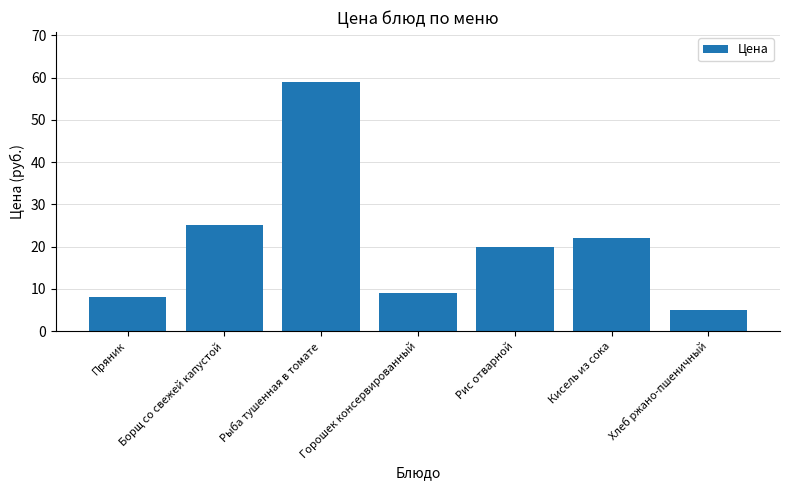

What is the approximate value at Рыба тушенная в томате?

59